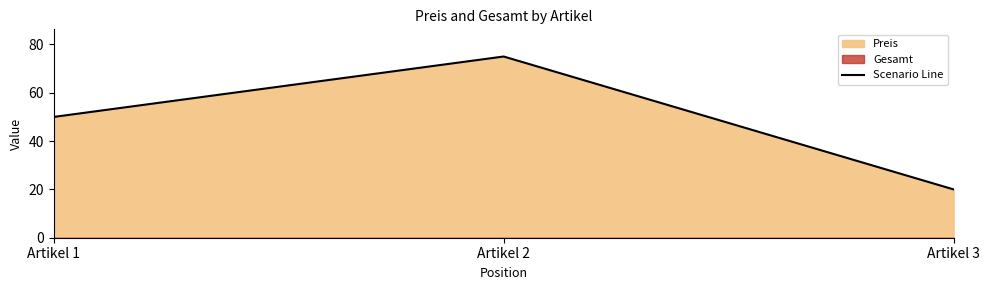

How many values are between 20 and 75?

3